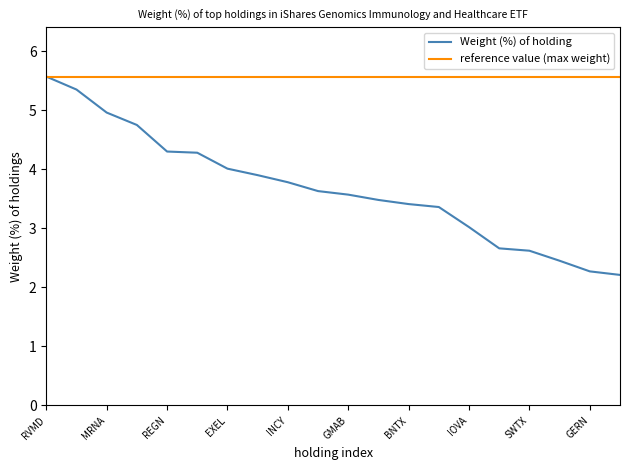

What are all the series names shown in the legend?

Weight (%) of holding, reference value (max weight)